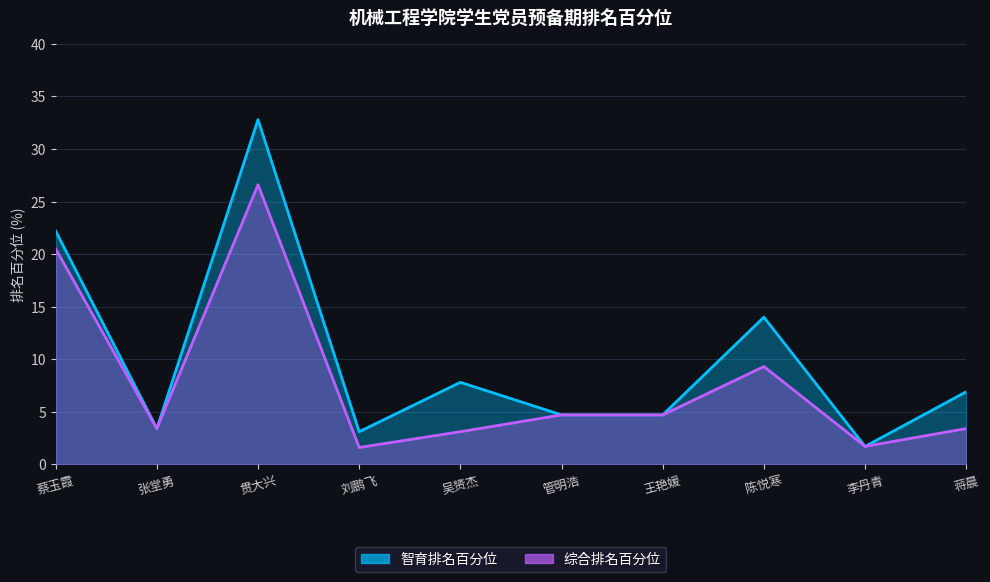

Between 吴赟杰 and 蒋晨, which is larger?

吴赟杰